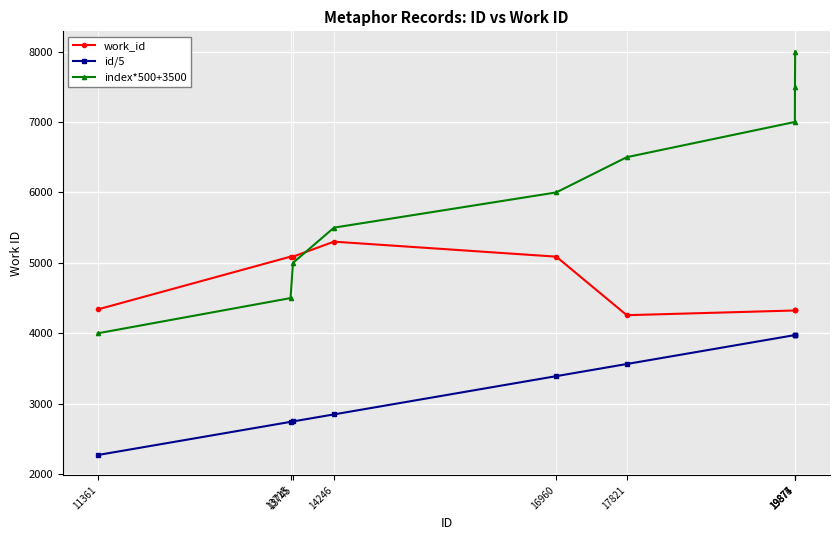

What is the value of the id/5 point at the 8th from the left?

3975.0